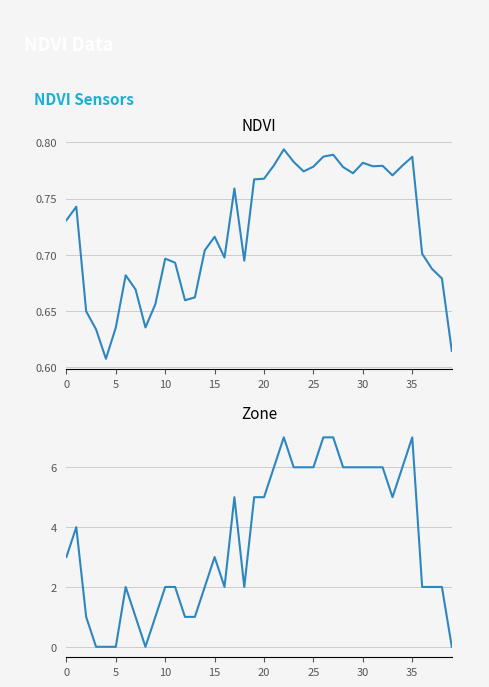

True or false: NDVI has a value of 0.9 at 0.8.

False